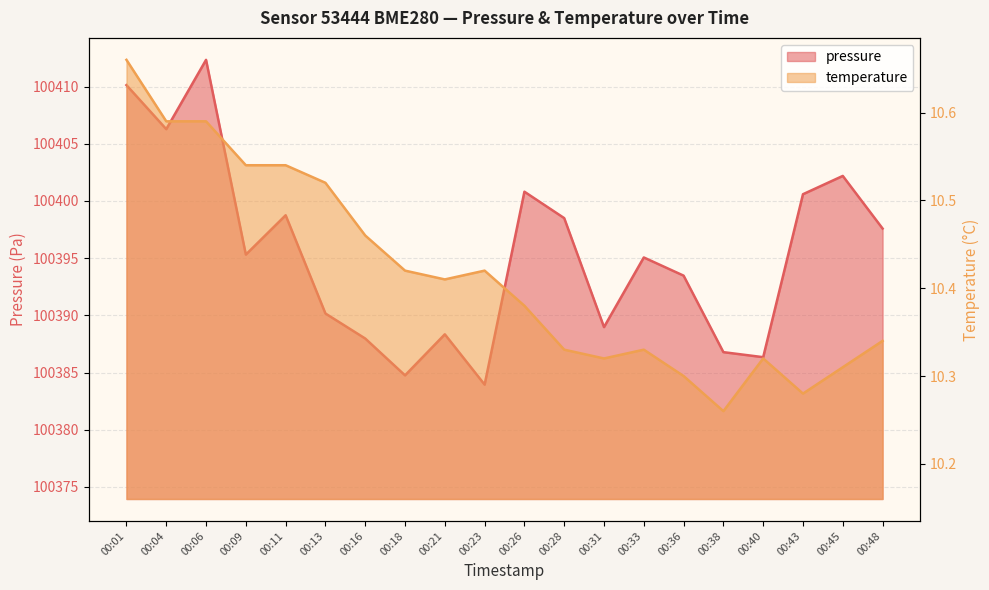

True or false: pressure has a value of 178791.0 at 00:45.

False